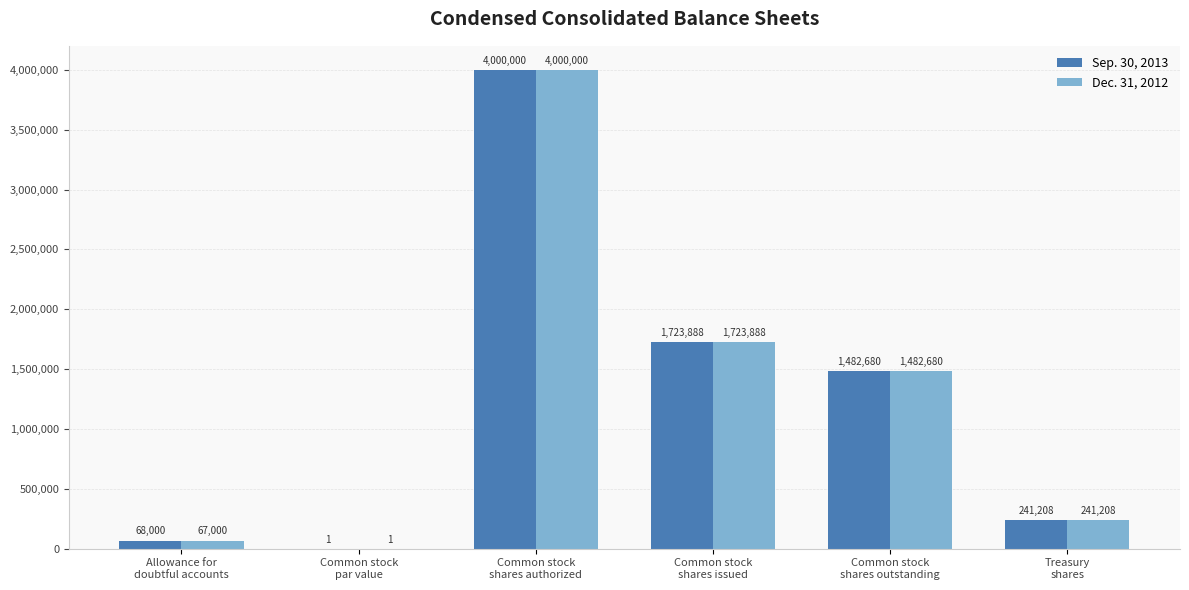

What is the maximum value for Dec. 31, 2012?

4000000